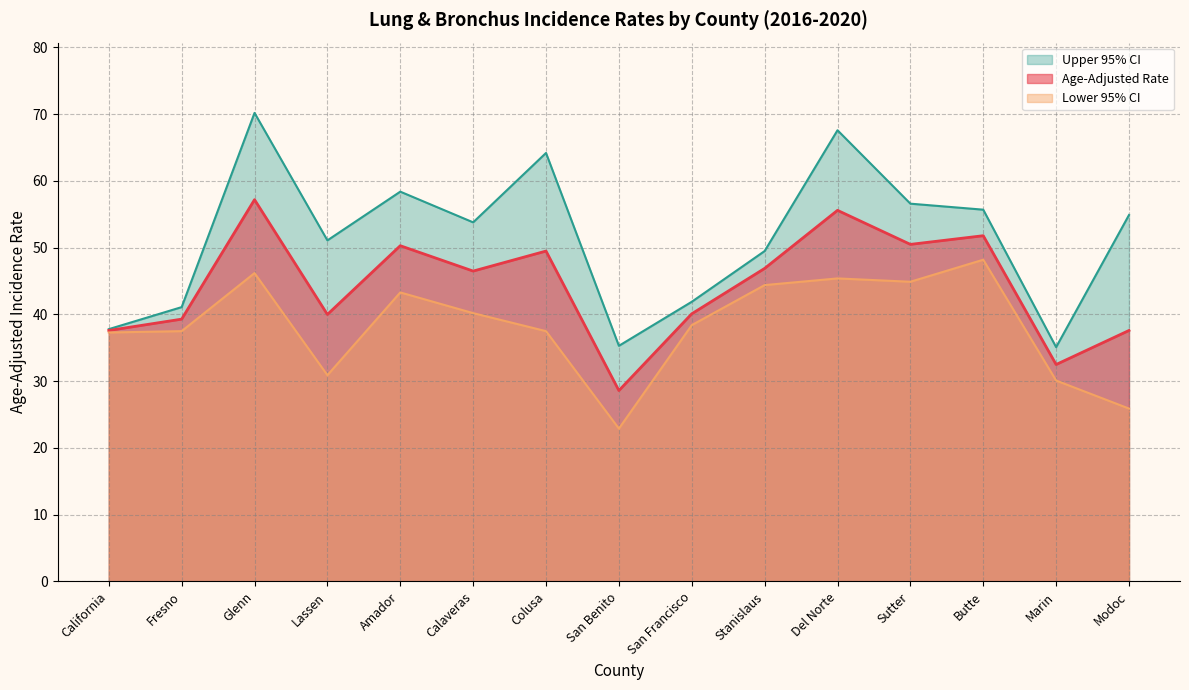

Rank the categories by Age-Adjusted Rate value from lowest to highest.

San Benito, Marin, California, Modoc, Fresno, Lassen, San Francisco, Calaveras, Stanislaus, Colusa, Amador, Sutter, Butte, Del Norte, Glenn